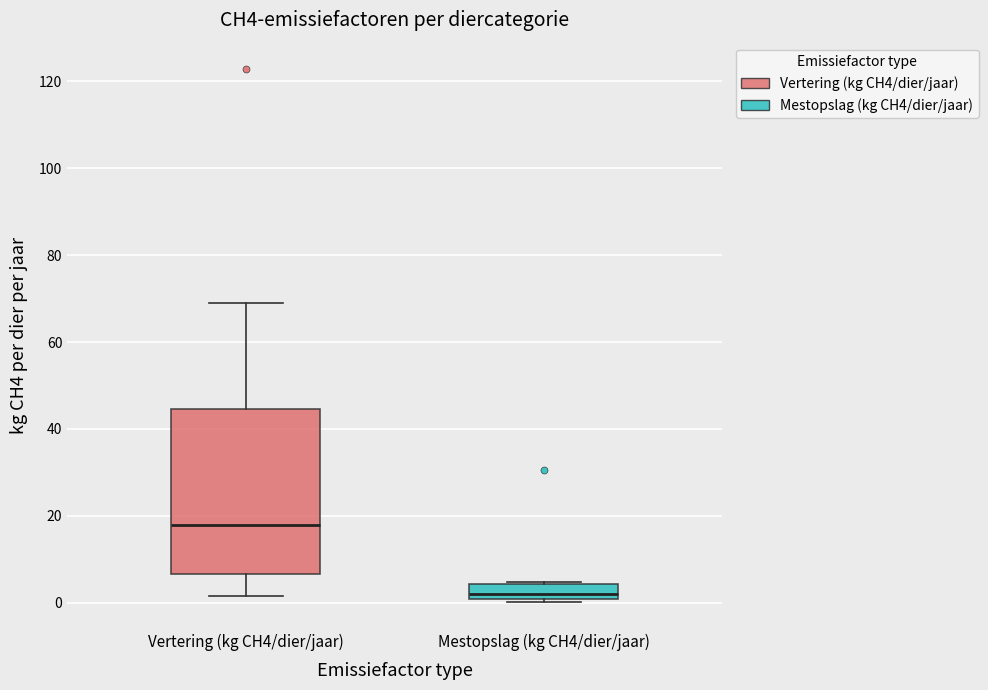

Which box is the tallest, from its lower edge to its upper edge?

Vertering (kg CH4/dier/jaar)